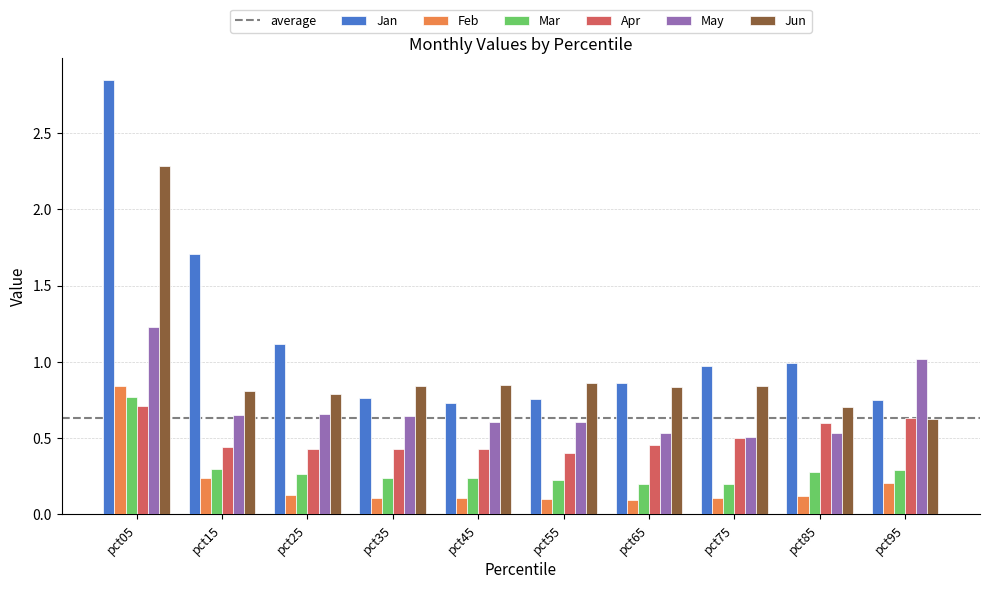

Which series has the widest spread of values?

Jan